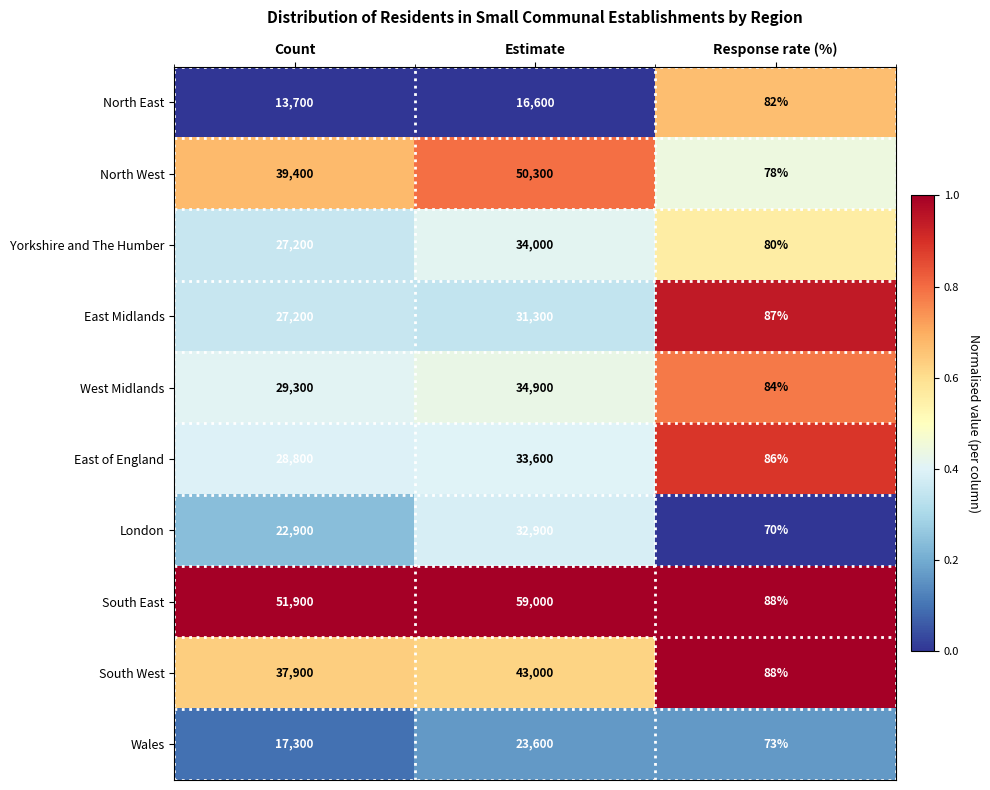

Is the value of North East at Estimate greater than the value of East of England at Response rate (%)?

Yes